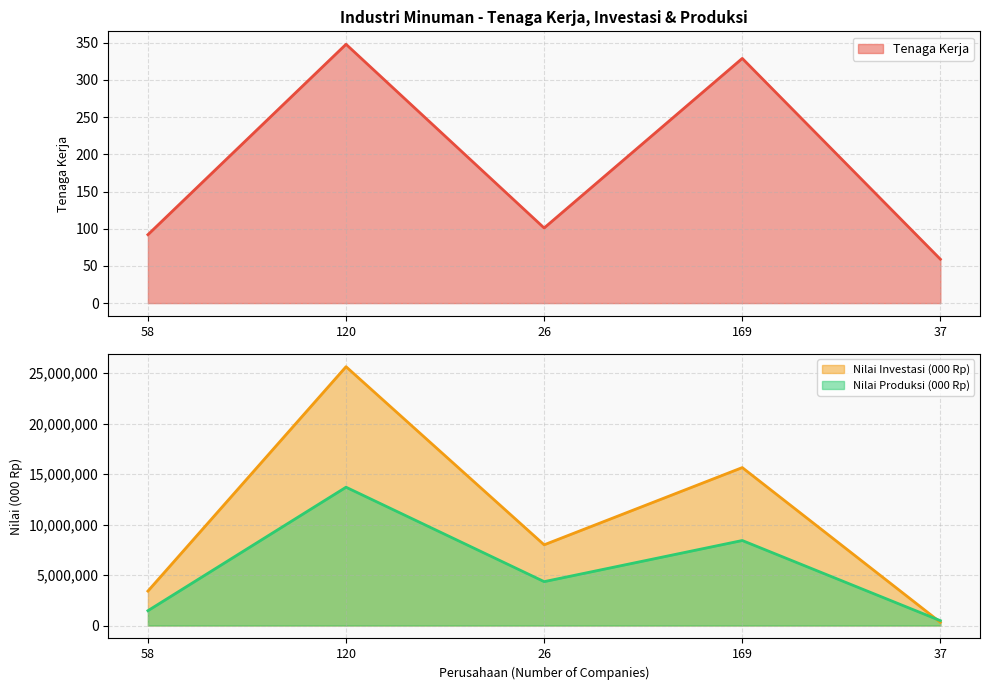

What is the difference between the maximum and second lowest values in the Nilai Investasi (000 Rp) series?

22241500